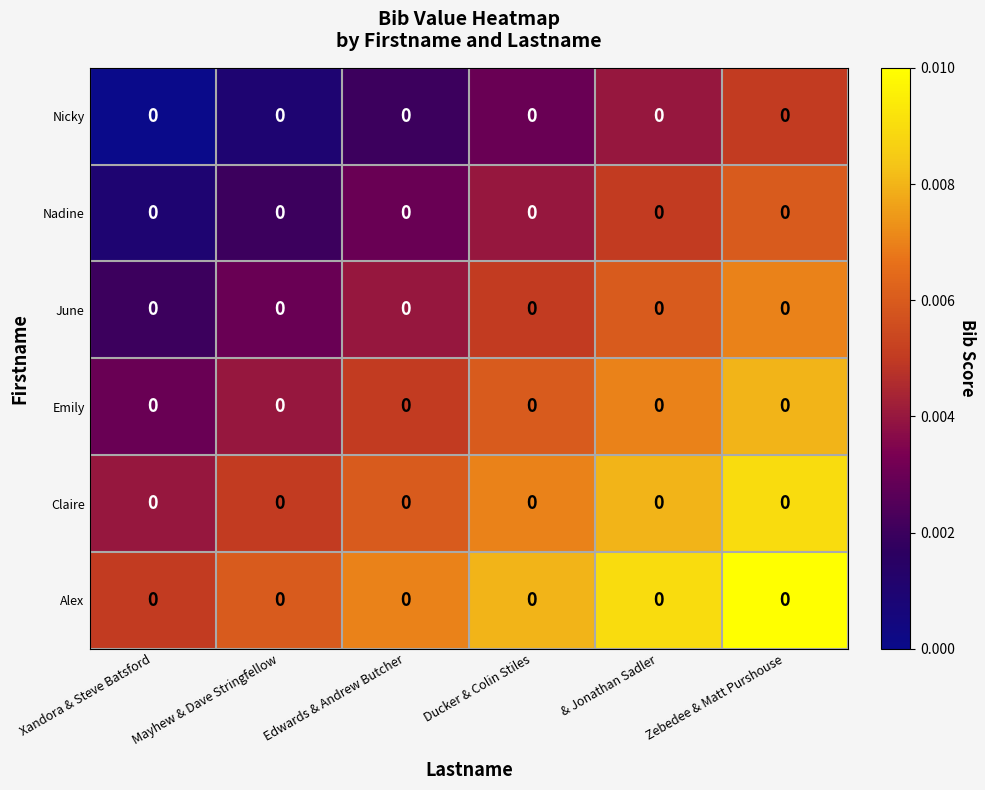

List the labels in order of Claire value, smallest first.

Xandora & Steve Batsford, Mayhew & Dave Stringfellow, Edwards & Andrew Butcher, Ducker & Colin Stiles, & Jonathan Sadler, Zebedee & Matt Purshouse